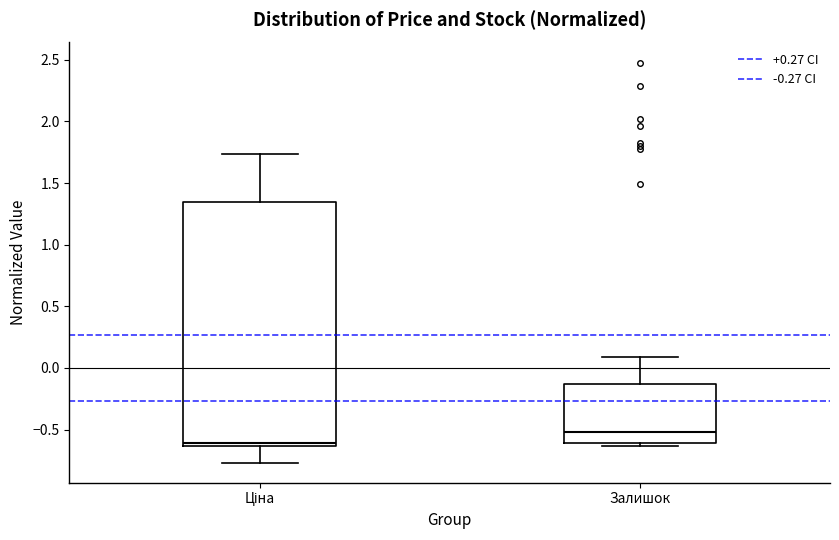

Which box has the lowest median line?

Ціна